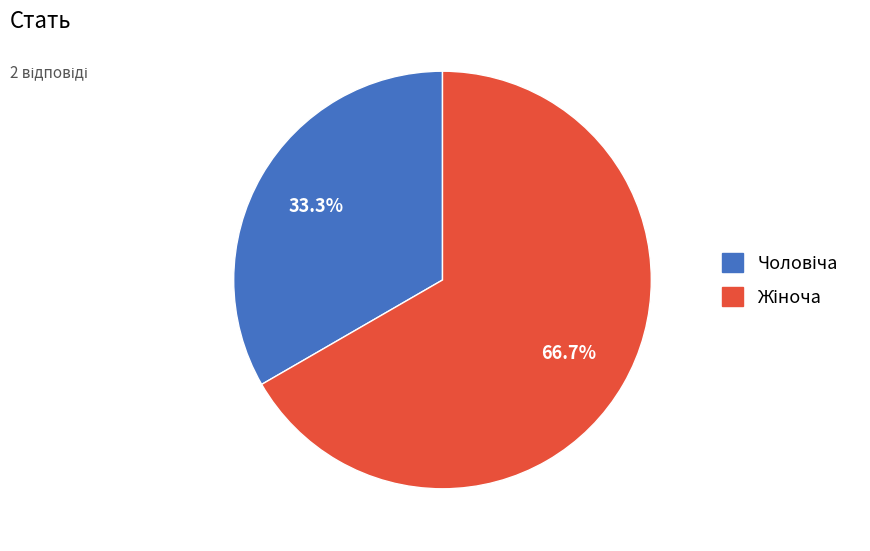

Does any single category account for the majority?

Yes